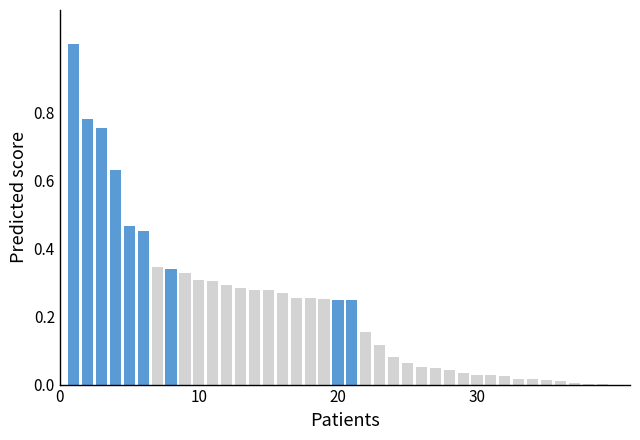

What is the greatest value displayed?

1.0